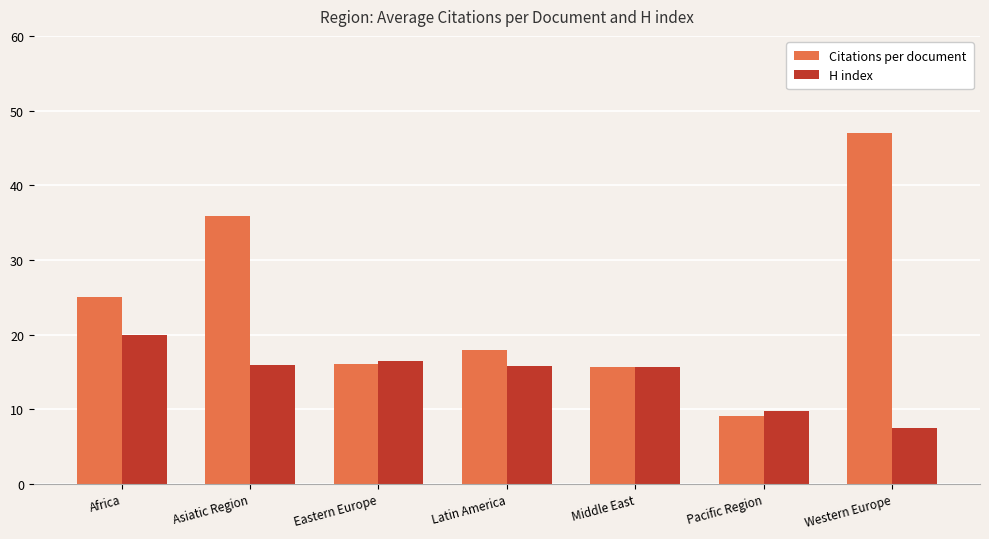

At which label does Citations per document reach its peak?

Western Europe